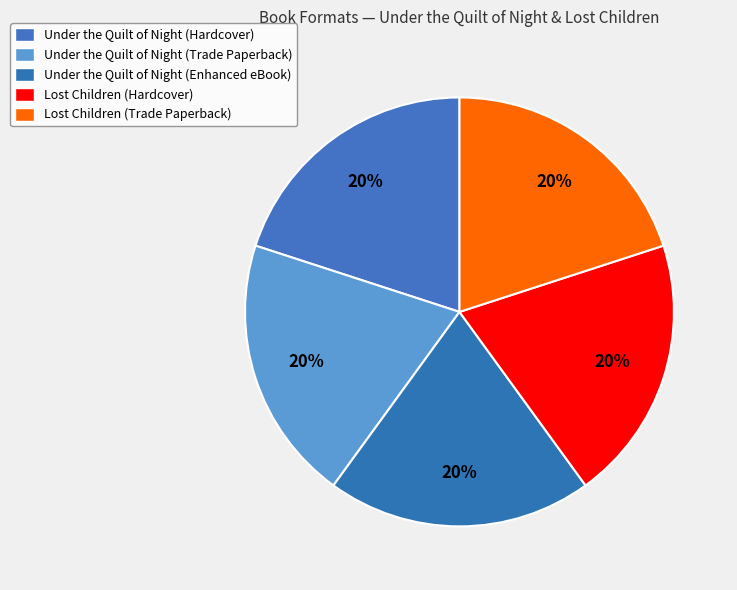

True or false: Lost Children (Hardcover) accounts for 32% of the total.

False